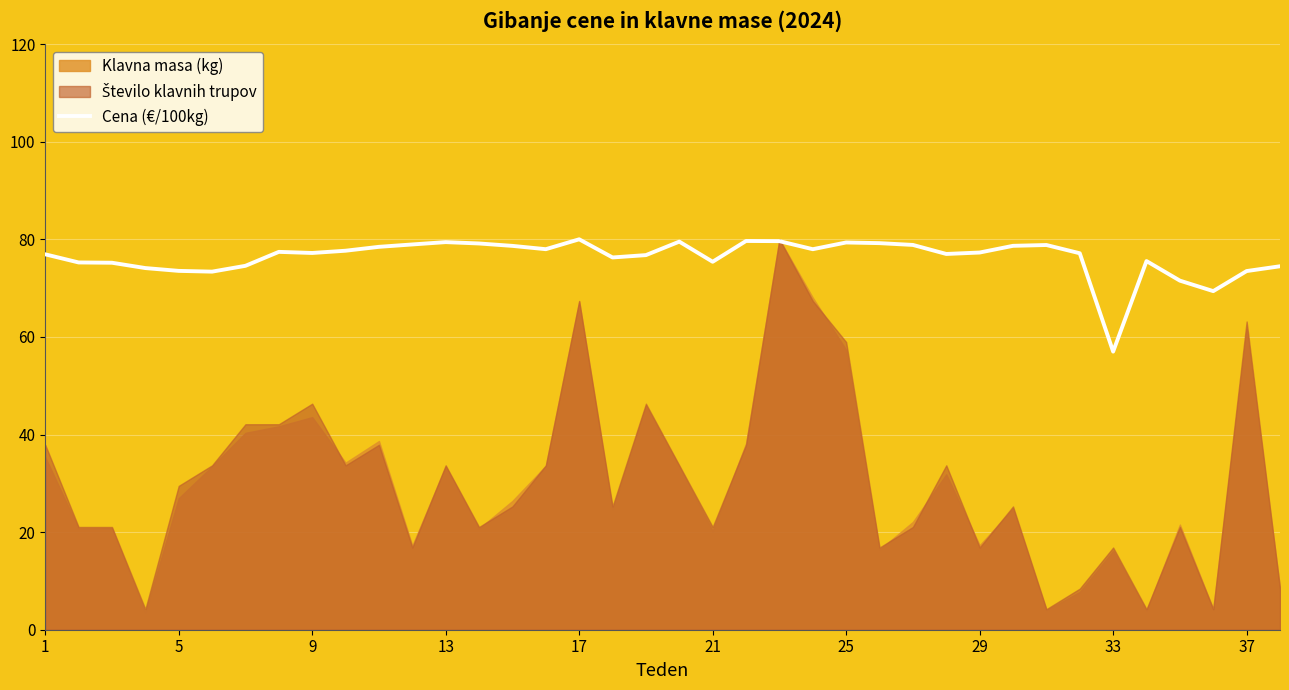

How many categories are shown in the chart?

38